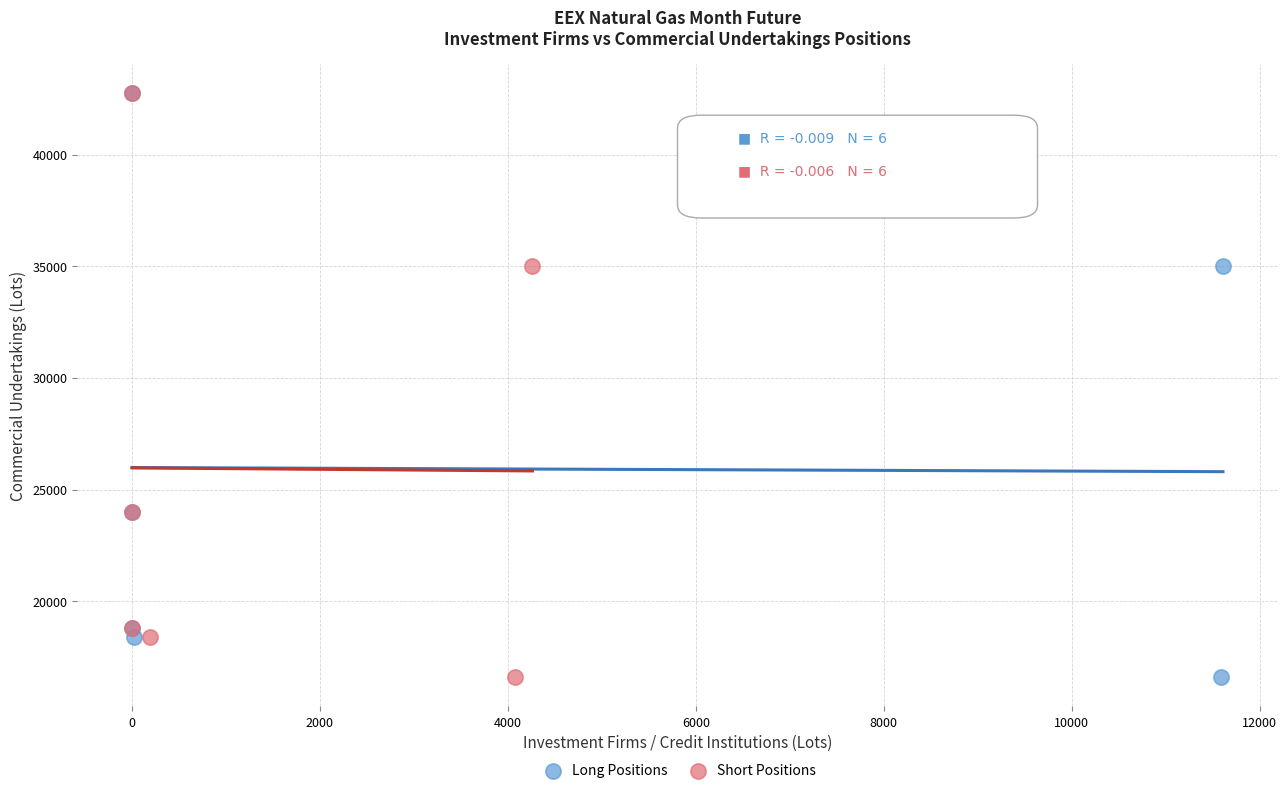

What are all the series names shown in the legend?

Long Positions, Short Positions